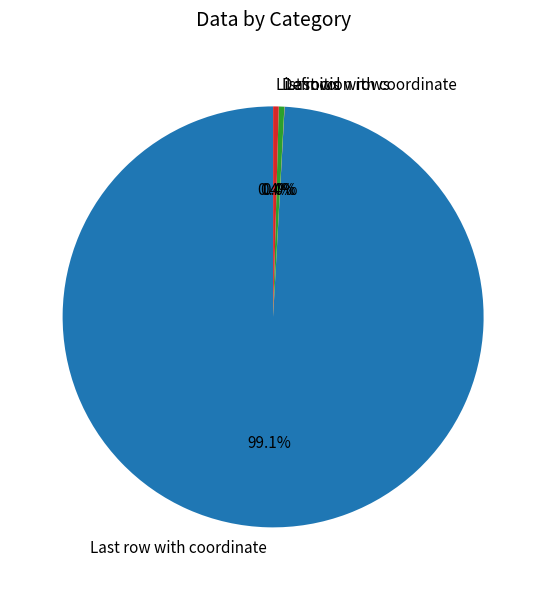

Which category has the biggest portion of the pie?

Last row with coordinate